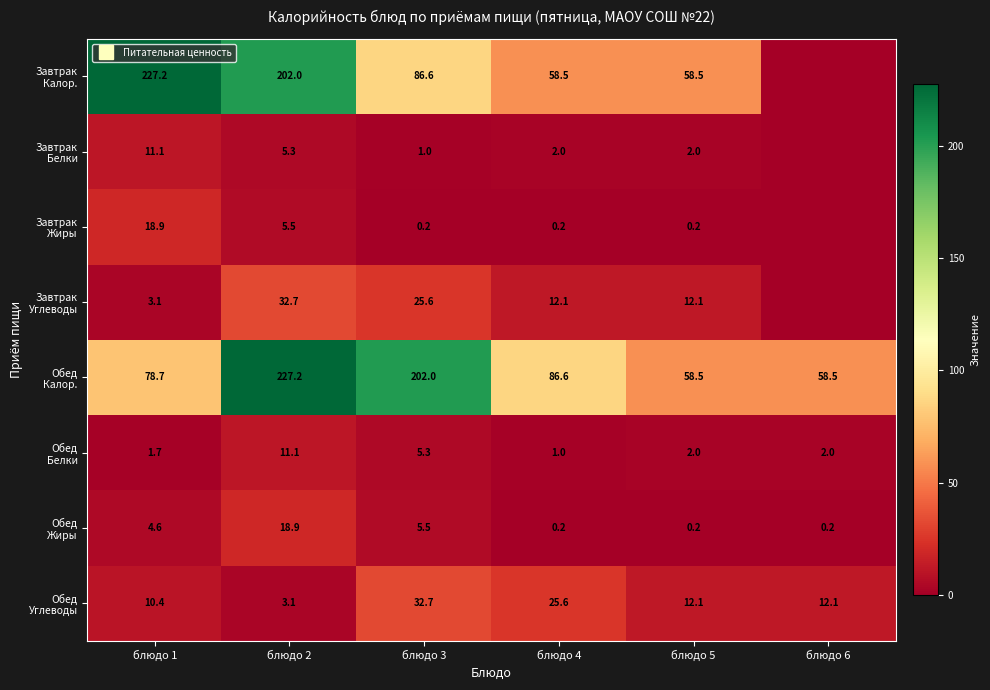

Between блюдо 2 and блюдо 5, which series saw the biggest shift?

Обед Калор.